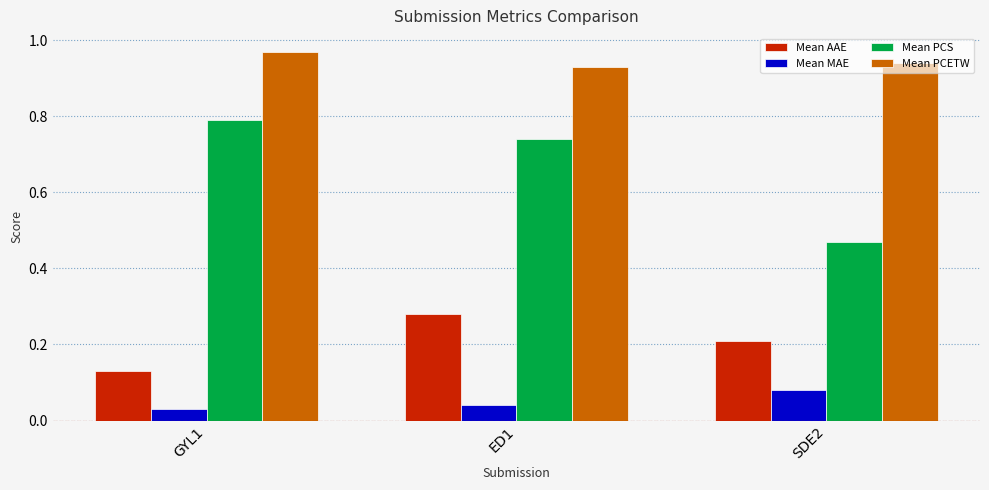

How many series are shown in this chart?

4